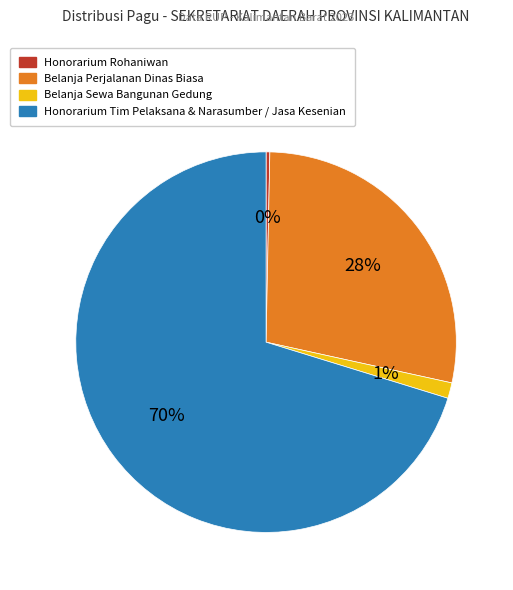

To the nearest percent, what is the average slice percentage?

25%